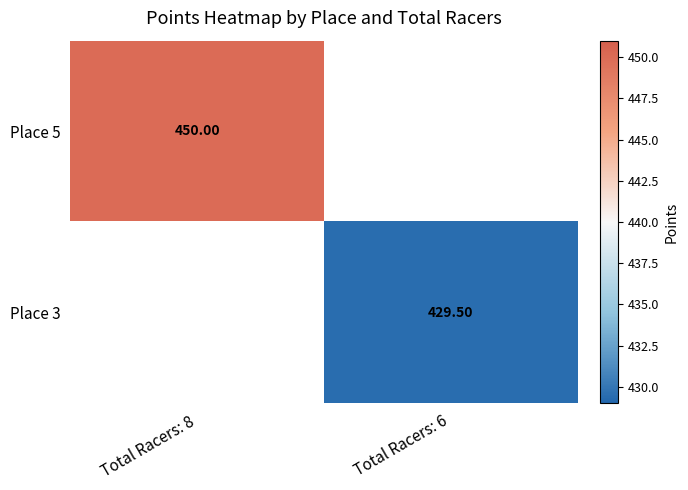

The value of Place 3 at Total Racers: 6 is 664.8. True or false?

False